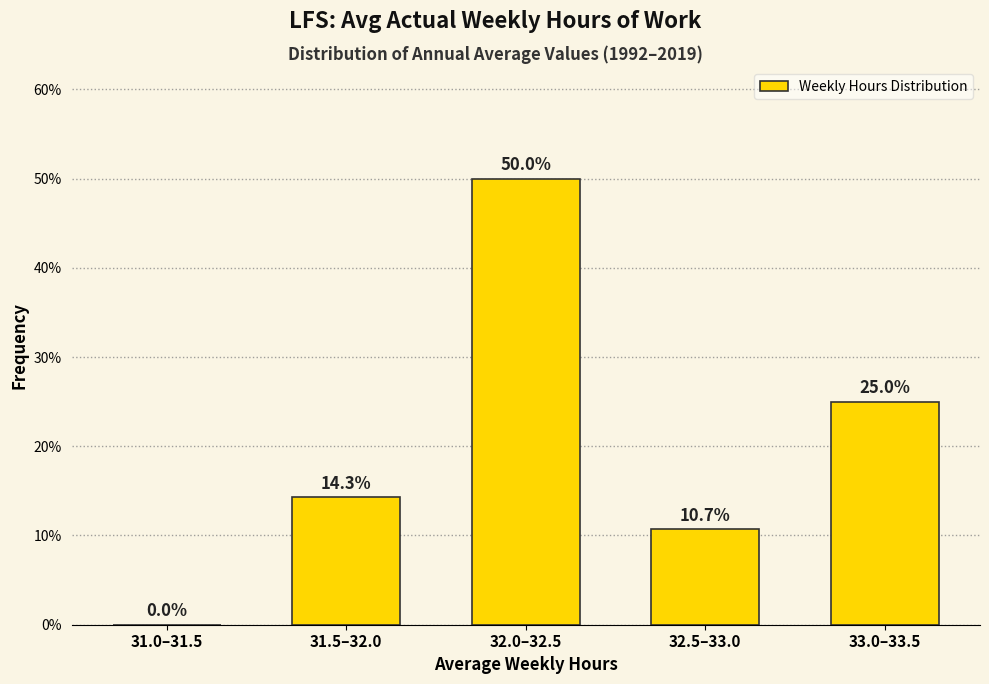

Reading left to right, extract all data points from this chart.

31.0–31.5=0.0	31.5–32.0=14.3	32.0–32.5=50.0	32.5–33.0=10.7	33.0–33.5=25.0